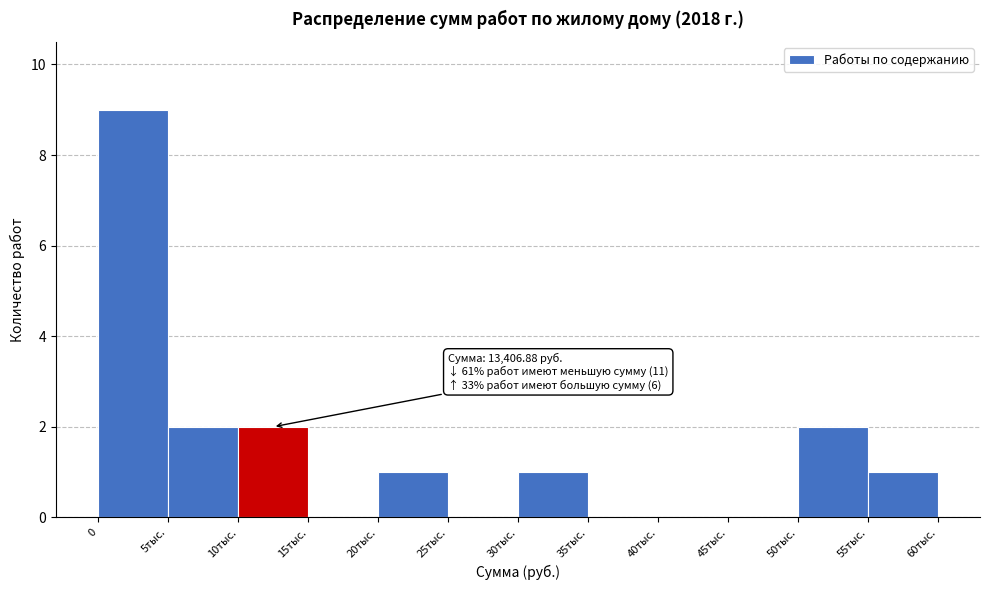

Reading right to left, list all the values displayed in this chart.

55тыс.=1	50тыс.=2	45тыс.=0	40тыс.=0	35тыс.=0	30тыс.=1	25тыс.=0	20тыс.=1	15тыс.=0	10тыс.=2	5тыс.=2	0=9